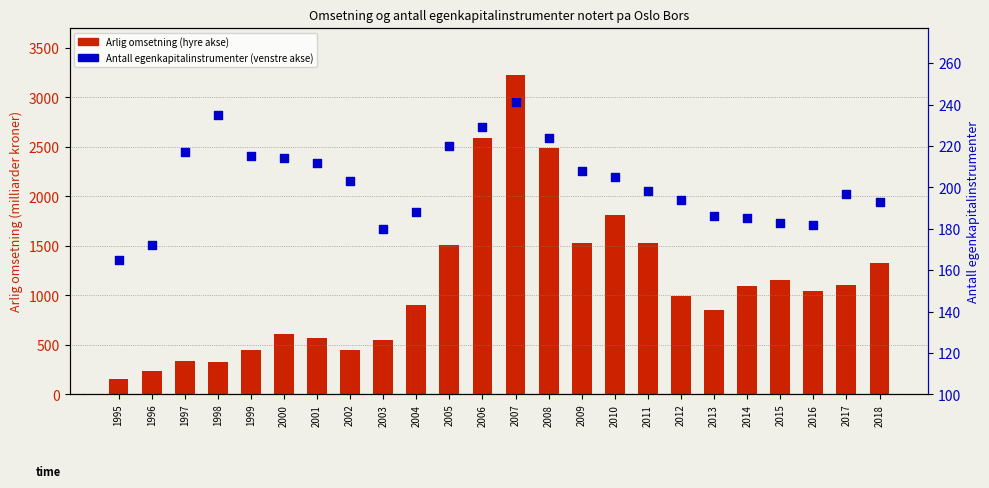

Is the value of Antall egenkapitalinstrumenter at 2002 greater than the value of Arlig omsetning at 2002?

No